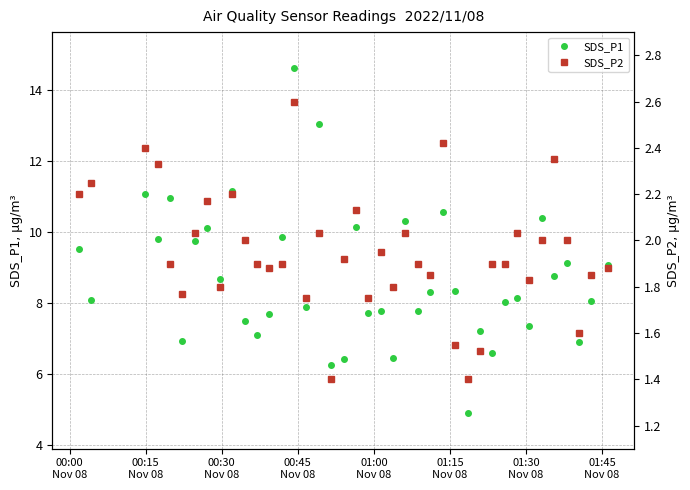

True or false: SDS_P1 has more than 2 interior local peaks.

True